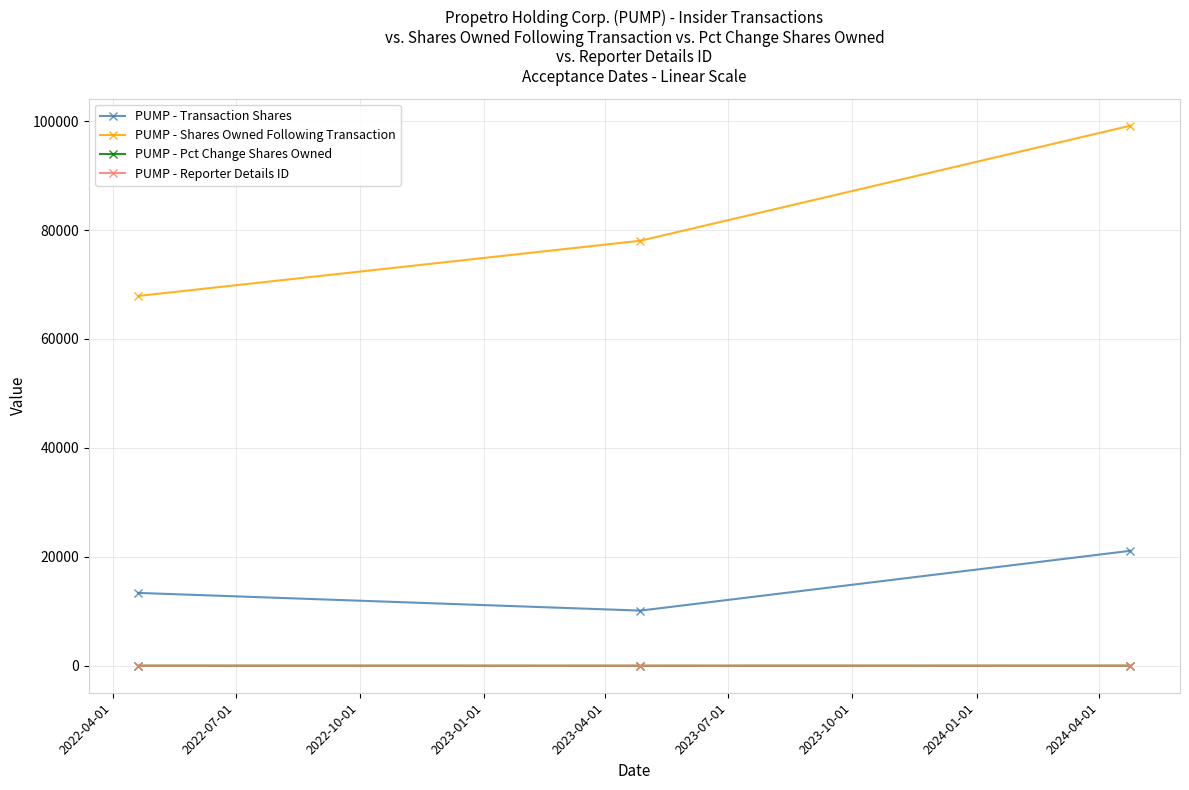

Count the number of categories in the chart.

3